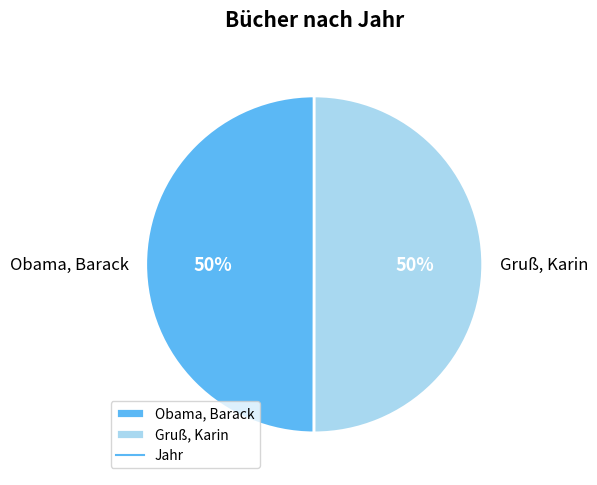

Is it true that Obama, Barack is 50% of the pie?

True